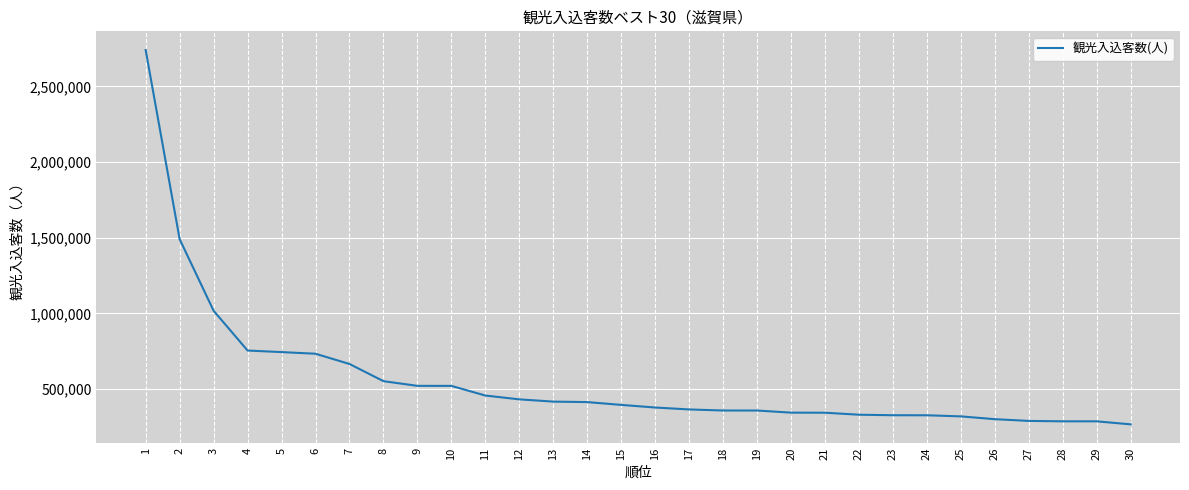

Is it true that the value at 29 is 448083?

False